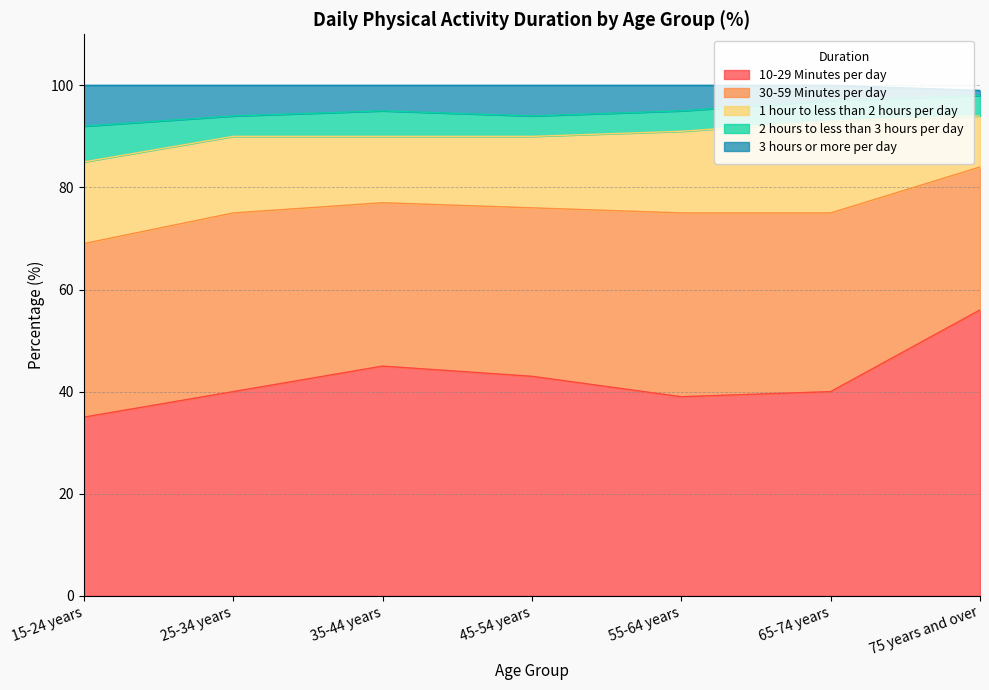

Reading left to right, what are all the values shown in this chart?

10-29 Minutes per day: 15-24 years=35	25-34 years=40	35-44 years=45	45-54 years=43	55-64 years=39	65-74 years=40	75 years and over=56
30-59 Minutes per day: 15-24 years=34	25-34 years=35	35-44 years=32	45-54 years=33	55-64 years=36	65-74 years=35	75 years and over=28
1 hour to less than 2 hours per day: 15-24 years=16	25-34 years=15	35-44 years=13	45-54 years=14	55-64 years=16	65-74 years=18	75 years and over=10
2 hours to less than 3 hours per day: 15-24 years=7	25-34 years=4	35-44 years=5	45-54 years=4	55-64 years=4	65-74 years=4	75 years and over=4
3 hours or more per day: 15-24 years=8	25-34 years=6	35-44 years=5	45-54 years=6	55-64 years=5	65-74 years=3	75 years and over=1